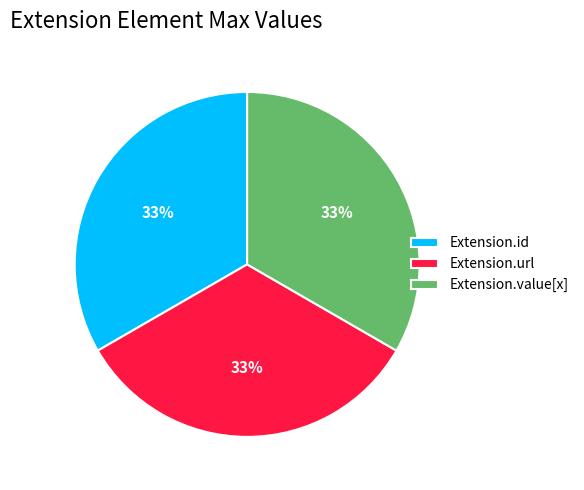

Approximately how many times larger is the value at Extension.url compared to Extension.value[x]?

1.0